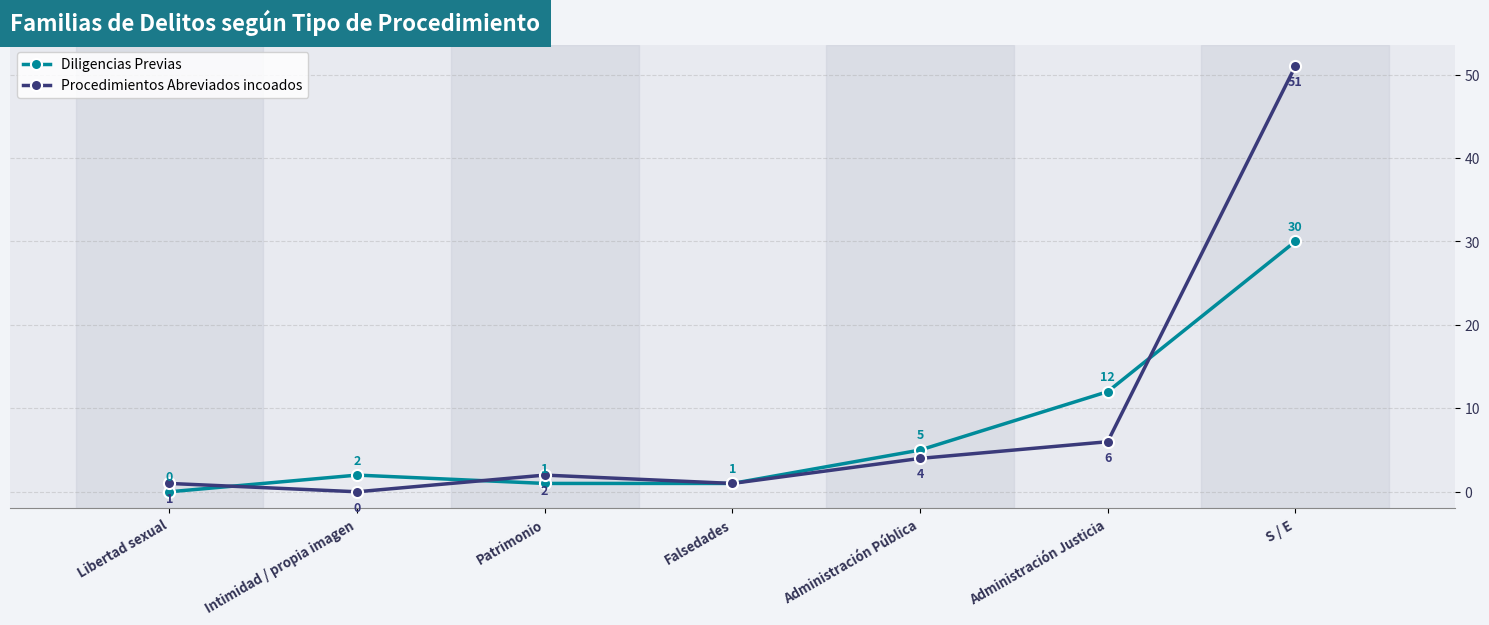

Reading left to right, list all the values displayed in this chart.

Diligencias Previas: Libertad sexual=0	Intimidad / propia imagen=2	Patrimonio=1	Falsedades=1	Administración Pública=5	Administración Justicia=12	S / E=30
Procedimientos Abreviados incoados: Libertad sexual=1	Intimidad / propia imagen=0	Patrimonio=2	Falsedades=1	Administración Pública=4	Administración Justicia=6	S / E=51